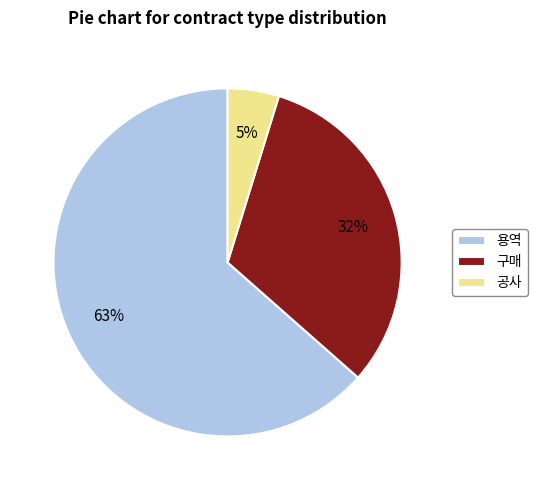

What is the ratio of the value at 용역 to the value at 구매?

2.0